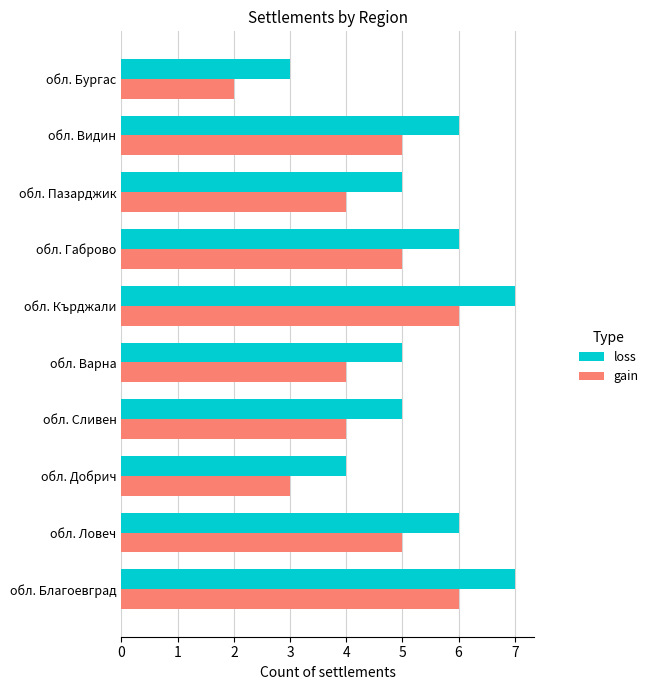

What is the difference between the maximum and second lowest values in the gain series?

3